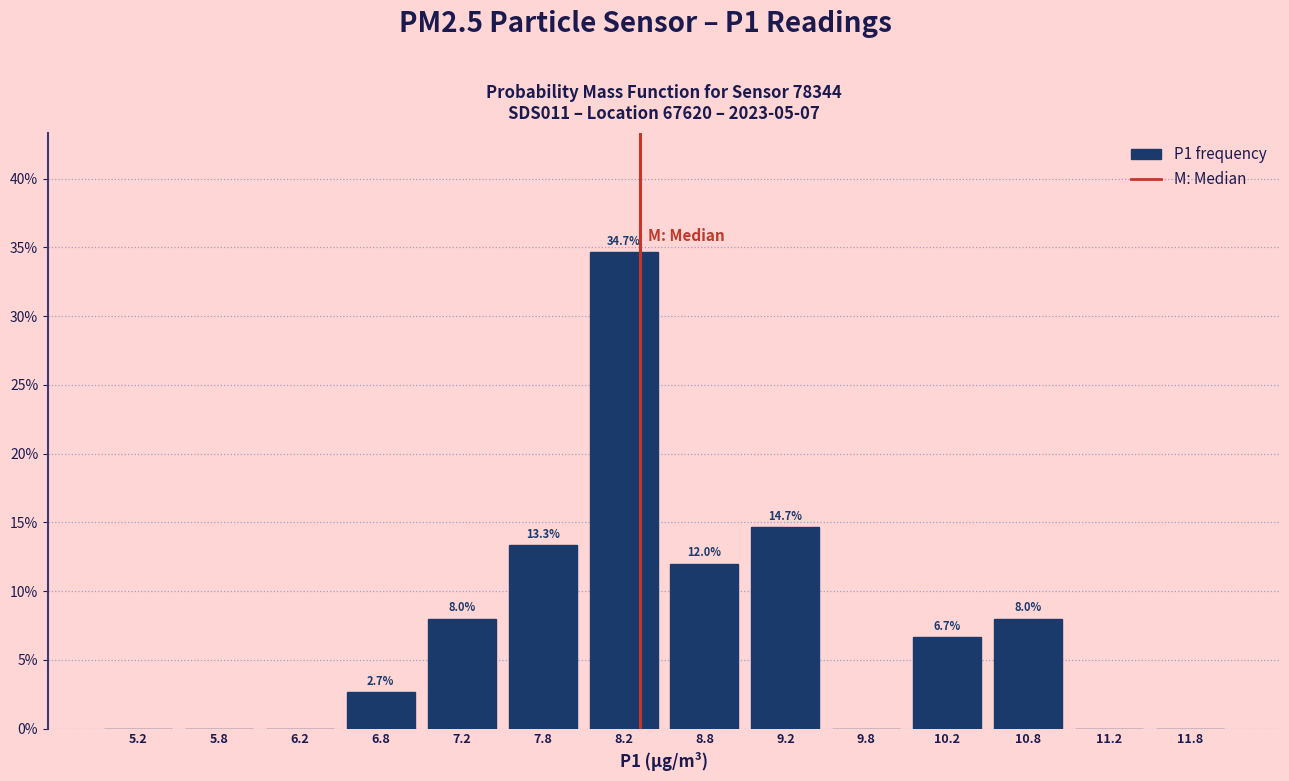

Which range on the x-axis has the tallest bar?

8.0 to 8.5